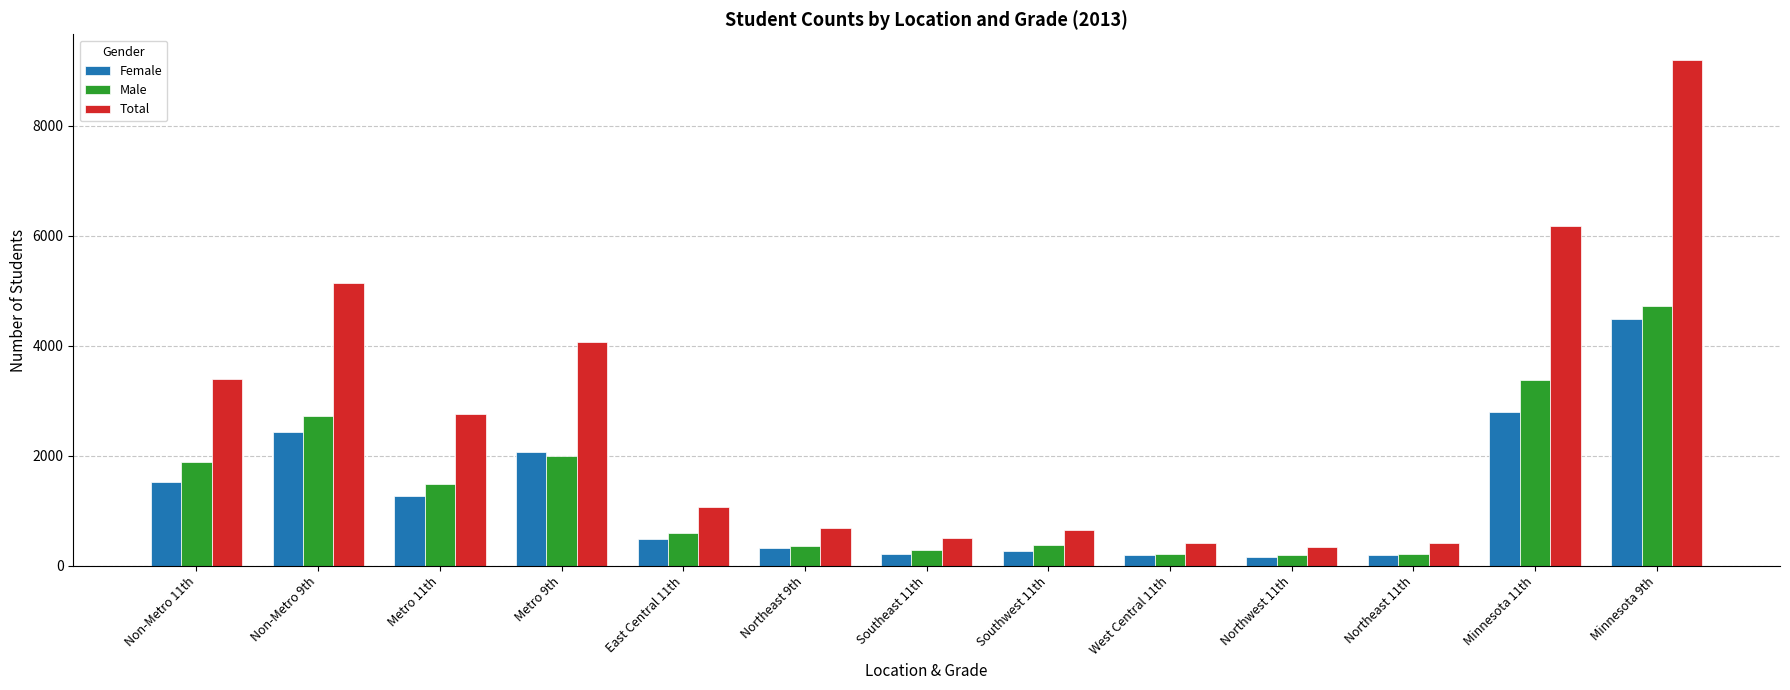

At which label is Female closest to 2319?

Non-Metro 9th